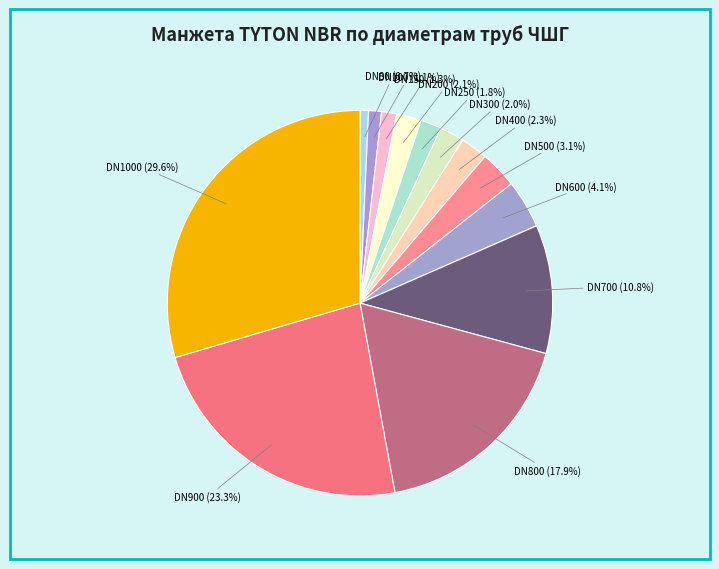

Is the sum of DN250 (1.8%) and DN1000 (29.6%) greater than half?

No